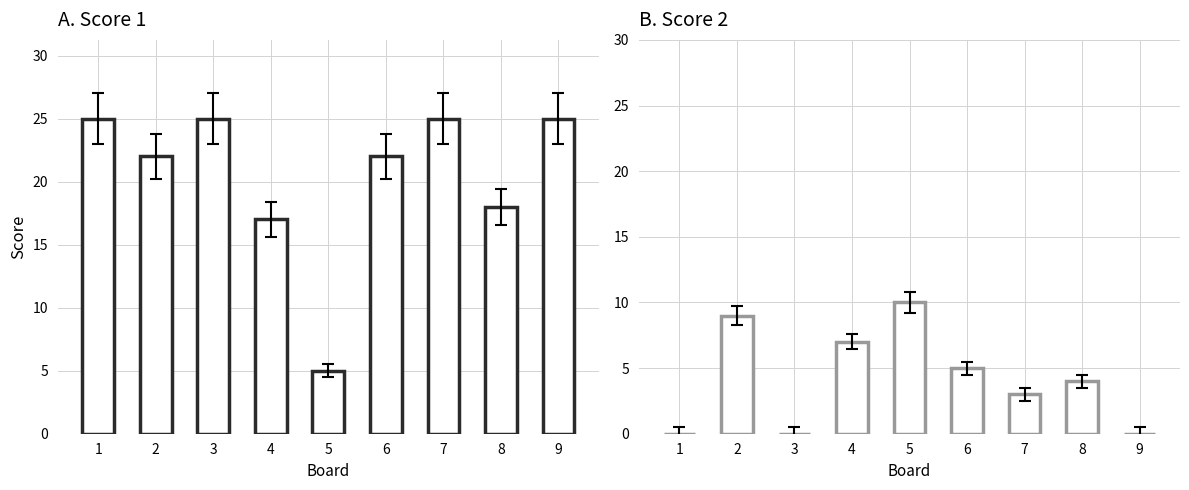

What is the sum of the Score 1 values at 4 and 3?

42